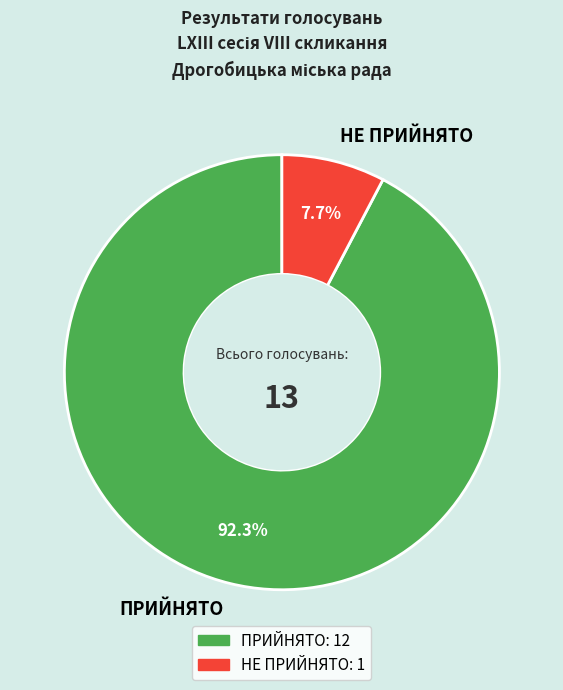

Which slice is the smallest?

НЕ ПРИЙНЯТО